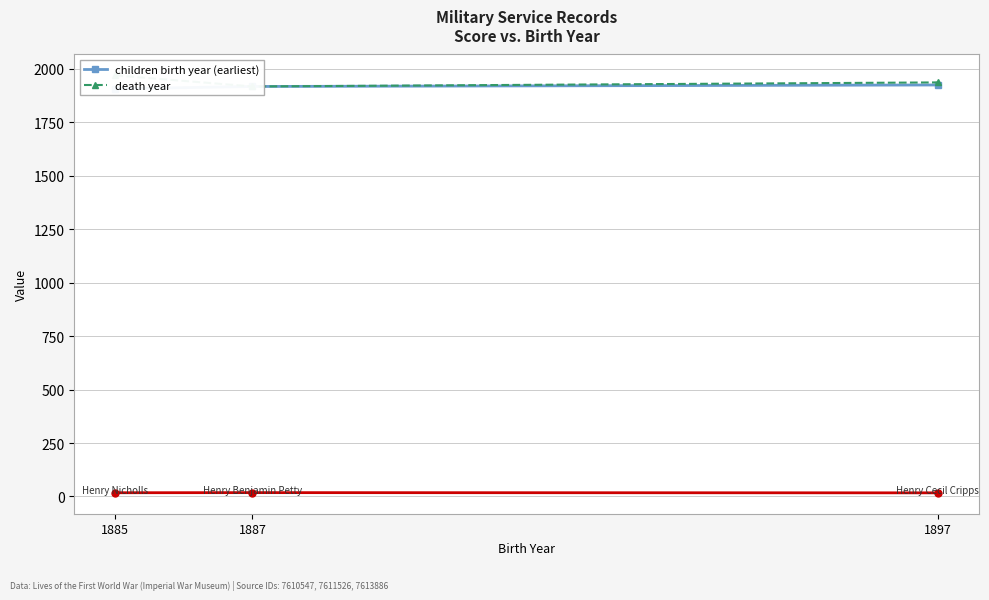

List the series in order of their overall mean, highest first.

death year, children birth year (earliest)